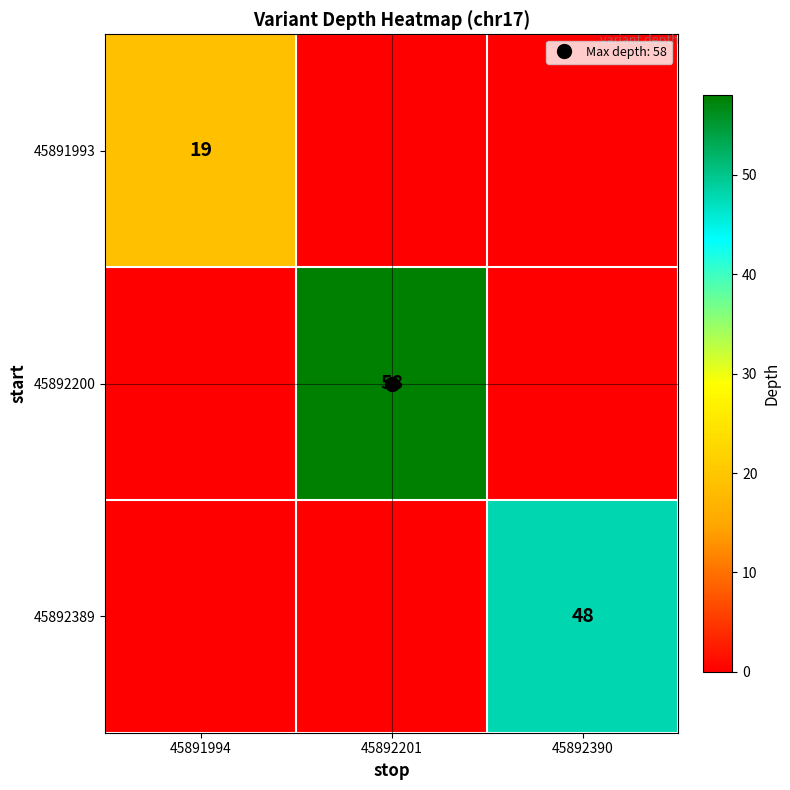

What is the difference between the maximum and minimum values in the 45892389 series?

48